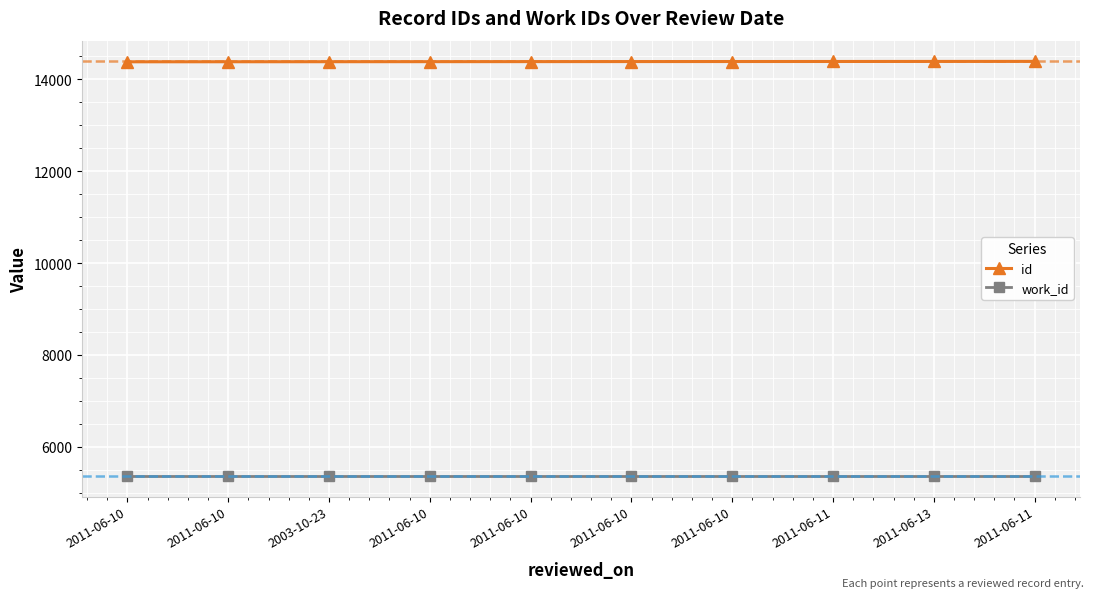

What is the value of the id point at the 5th from the left?

14383